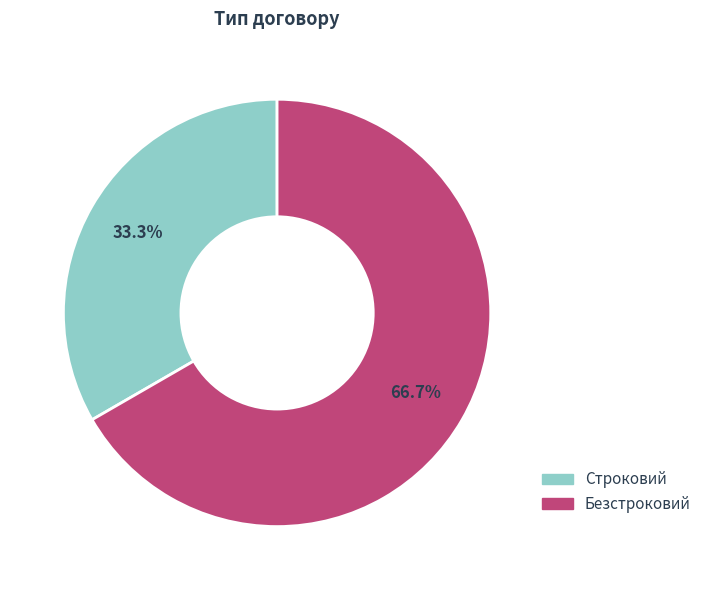

Does any single category account for the majority?

Yes